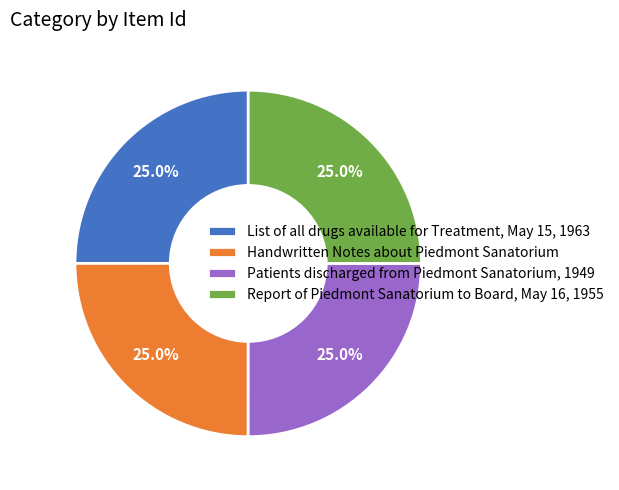

True or false: Report of Piedmont Sanatorium to Board, May 16, 1955 accounts for 16% of the total.

False